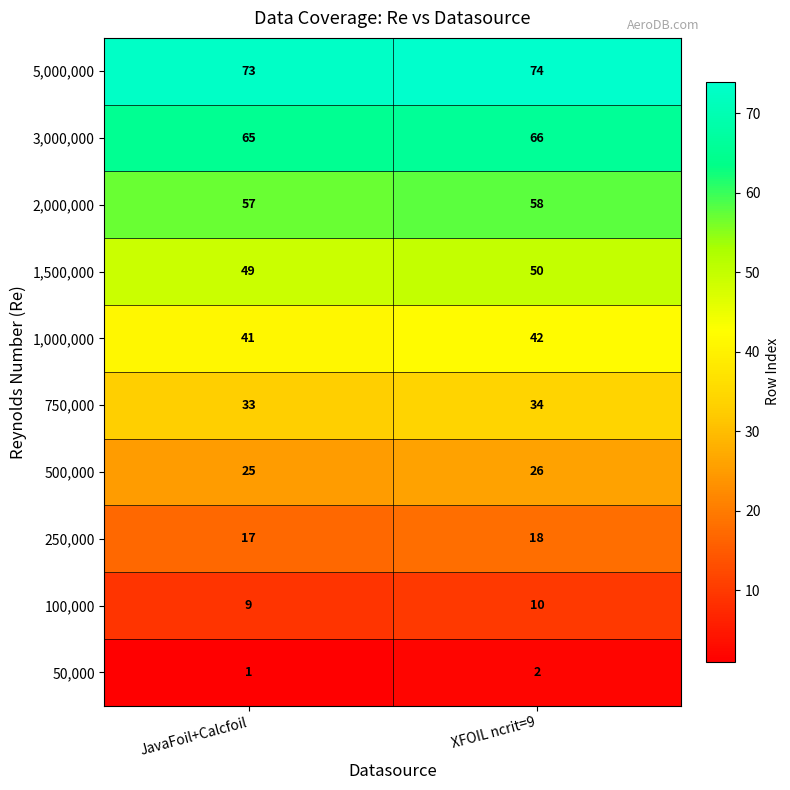

Is it true that 5,000,000 equals 73 at JavaFoil+Calcfoil?

True